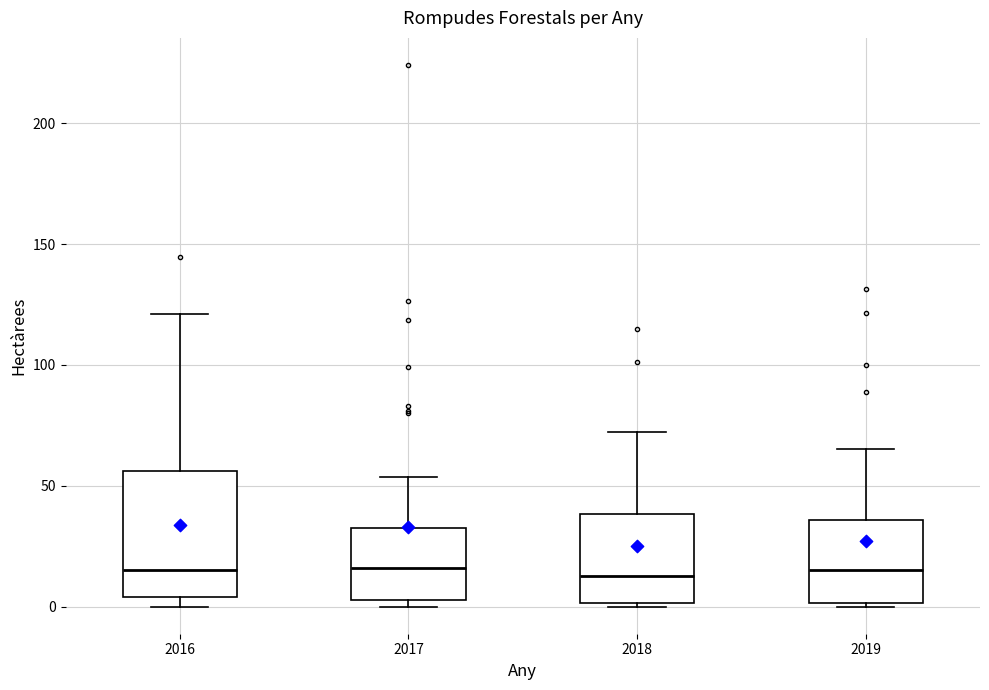

Where is the lower edge of the box at x = 2018 on the y-axis? The values are not printed on the chart, so give them approximately, as read against the axis.

0